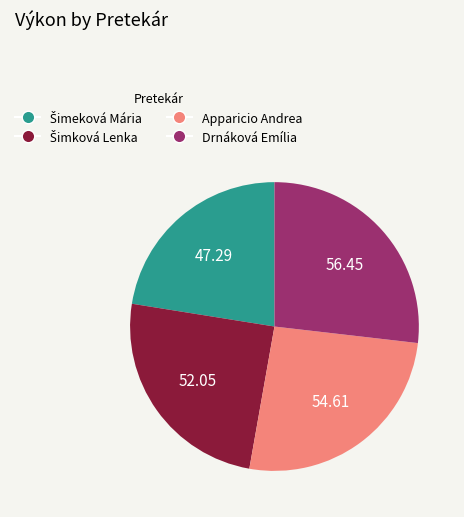

How many slices are in this pie chart?

4